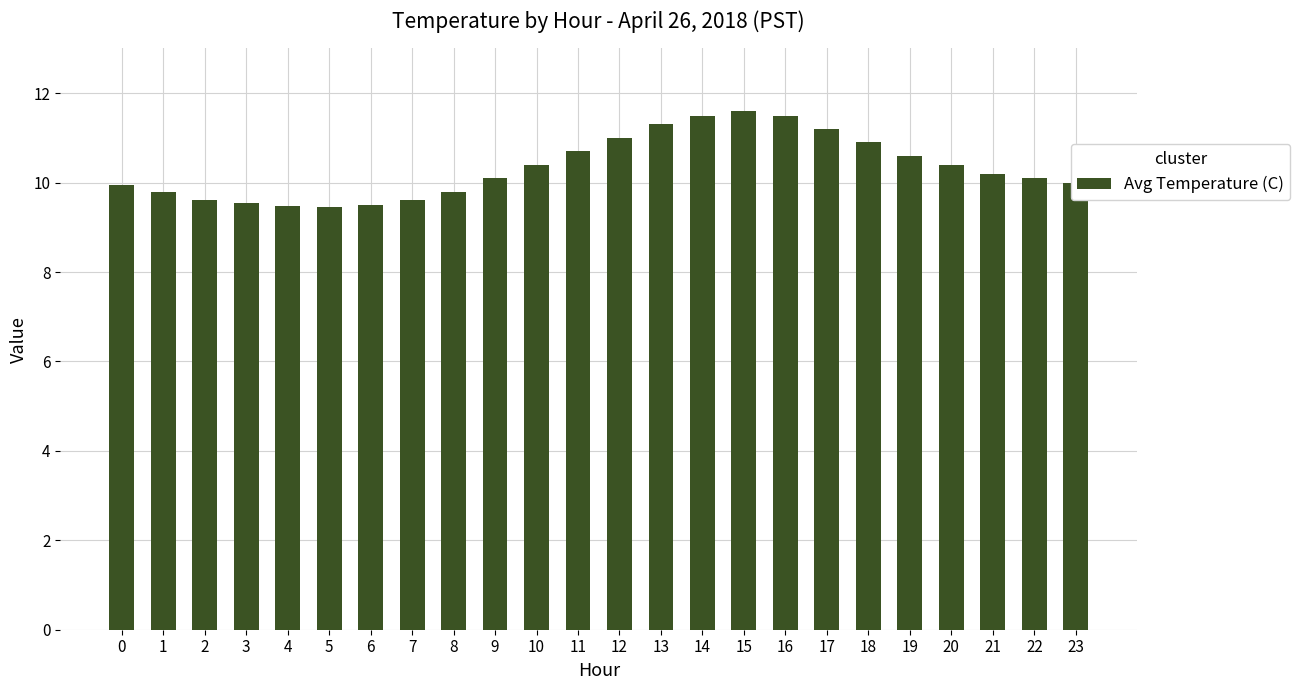

Approximately how many times larger is the value at 20 compared to 7?

1.1